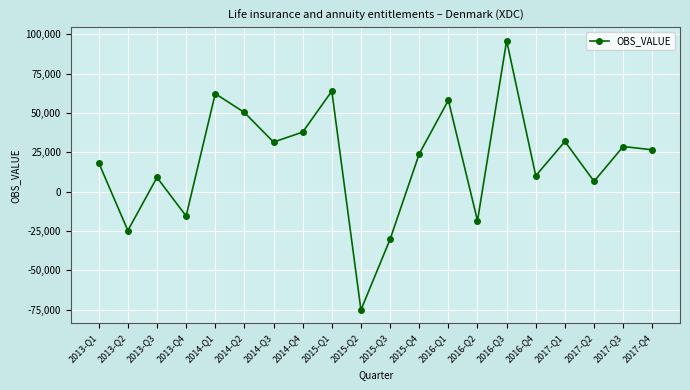

The chart shows a value of 8996 at 2013-Q3. True or false?

True